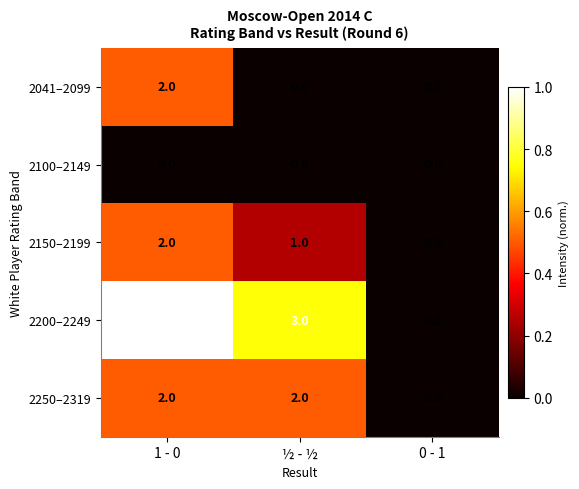

How many distinct data groups are displayed?

5